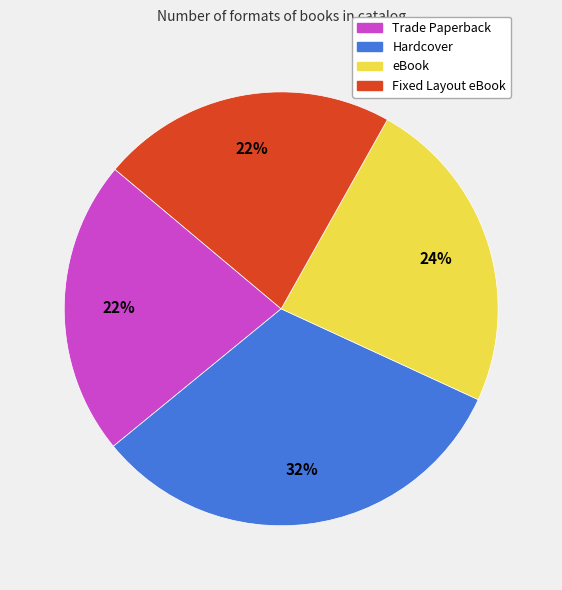

Does Hardcover account for over 50% of the chart?

No